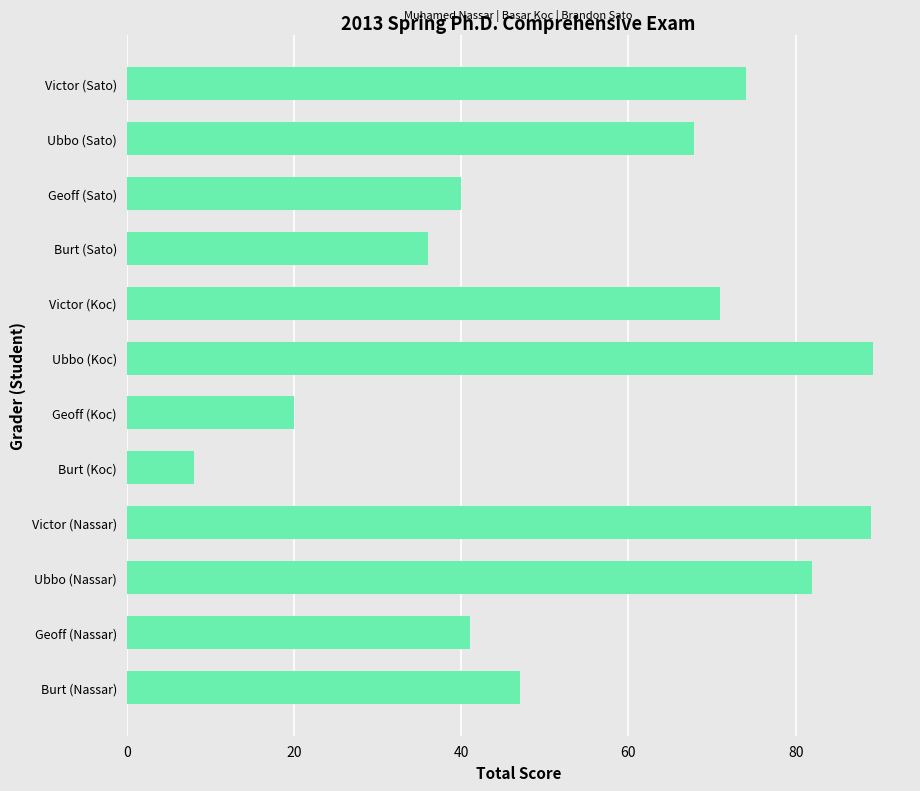

Where is the data nearest to the value 48?

Burt (Nassar)